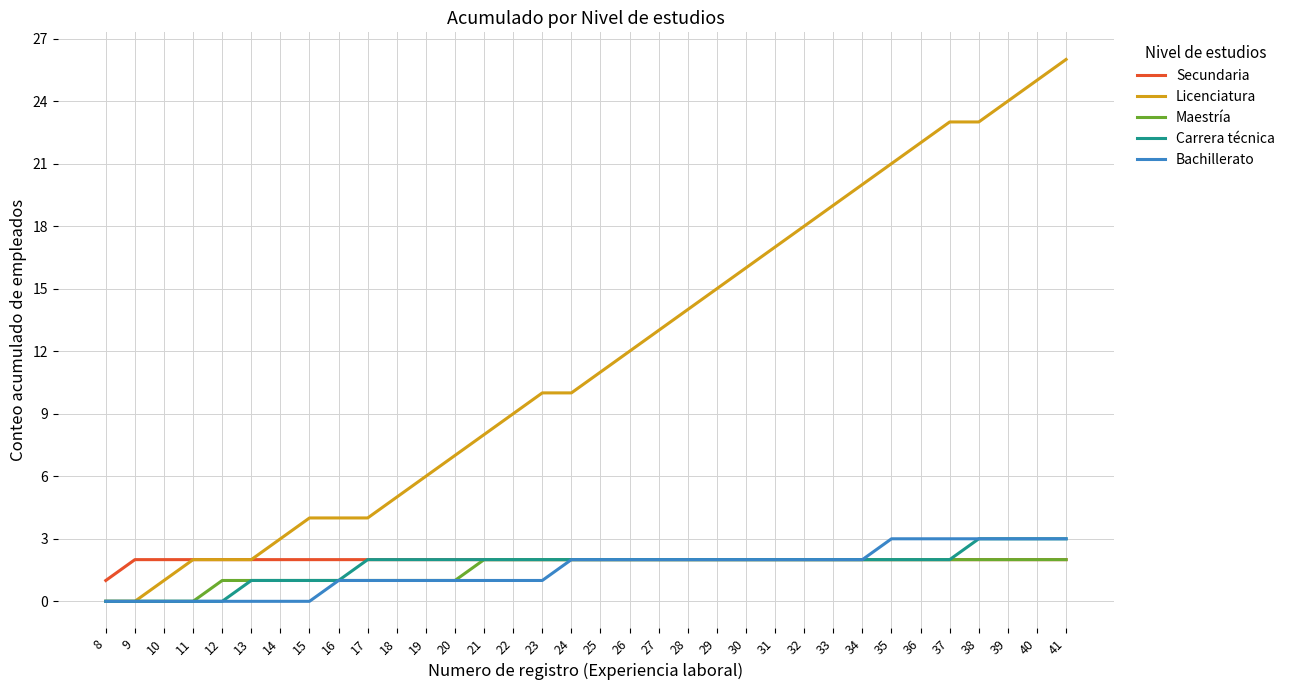

How many lines are shown in the chart?

5